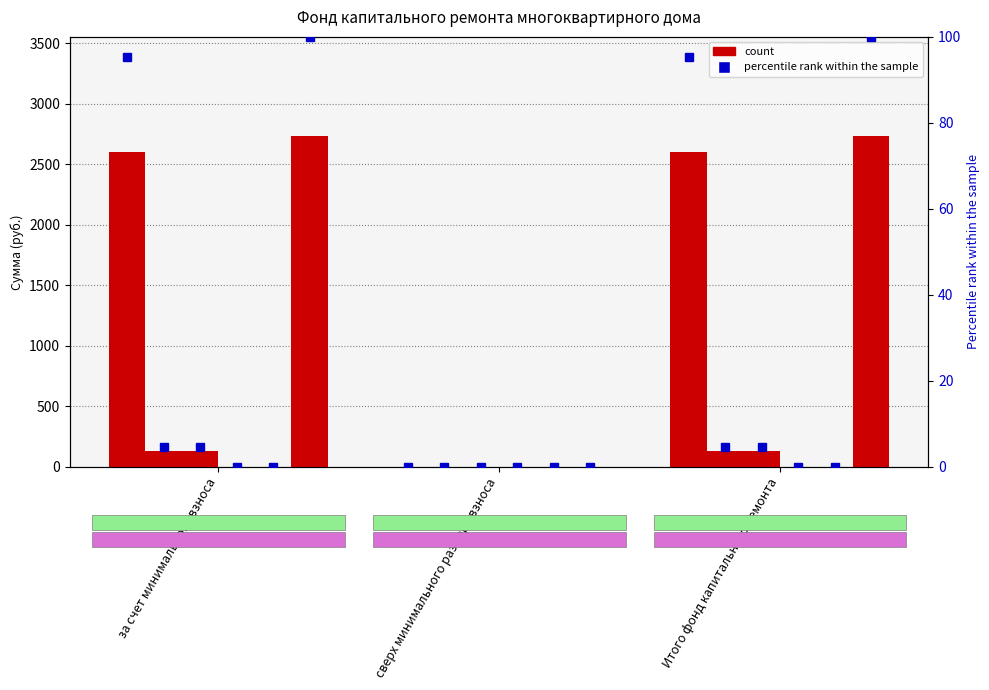

Is it true that Остаток на начало периода equals 128.0 at Итого фонд капитального ремонта?

True